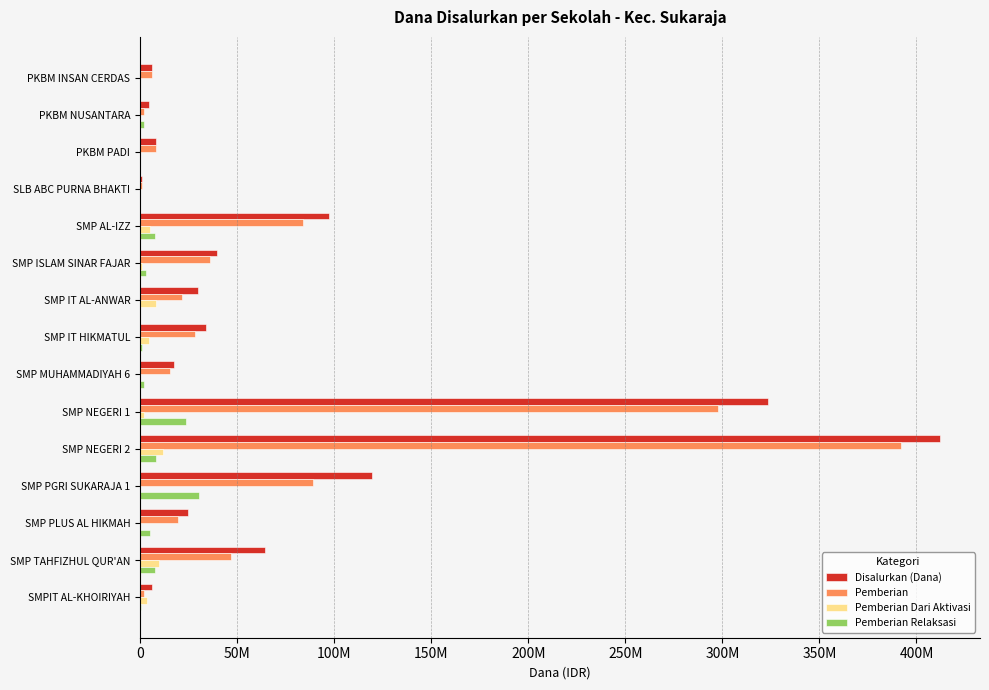

What are all the series names shown in the legend?

Disalurkan (Dana), Pemberian, Pemberian Dari Aktivasi, Pemberian Relaksasi